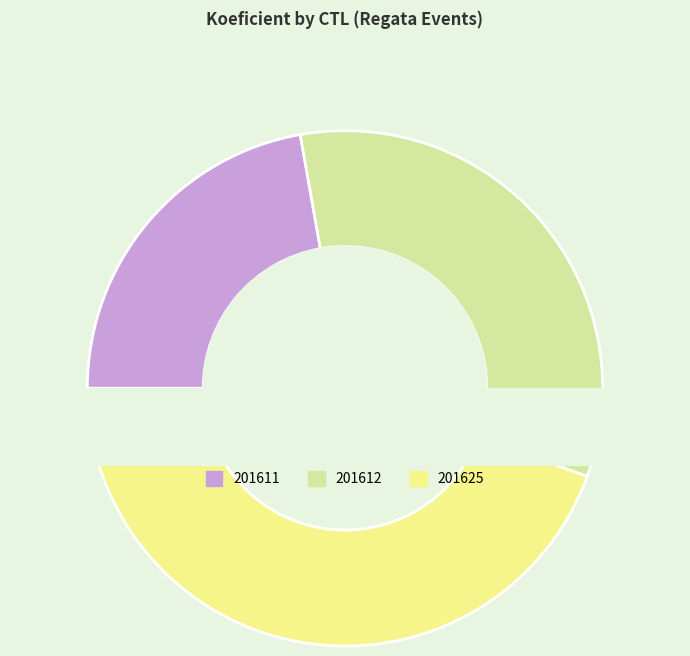

To the nearest percent, what percentage of the pie is 201612?

33%